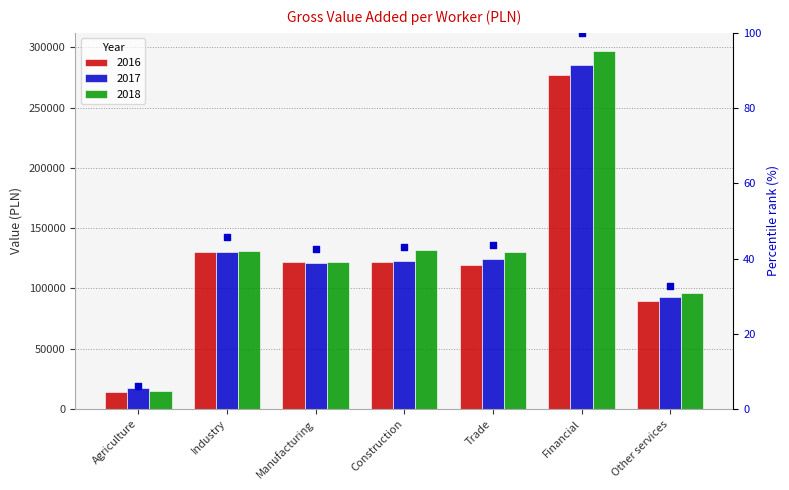

What are all the series names shown in the legend?

2016, 2017, 2018